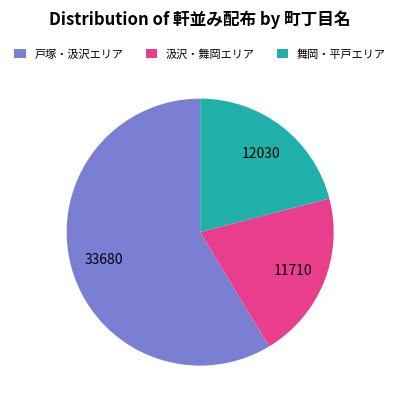

Is the sum of 舞岡・平戸エリア and 戸塚・汲沢エリア greater than half?

Yes